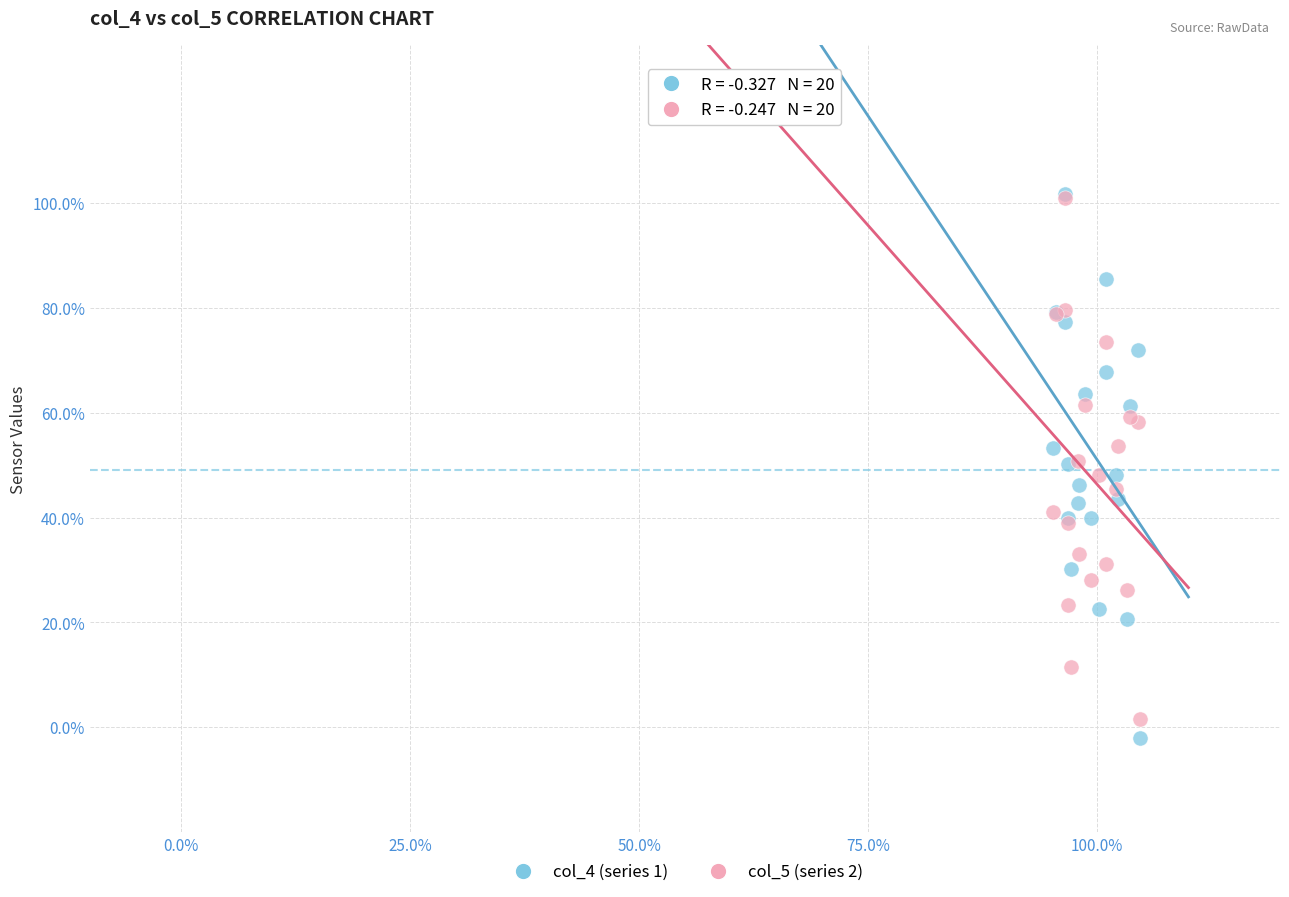

What are all the series names shown in the legend?

col_4 (series 1), col_5 (series 2)